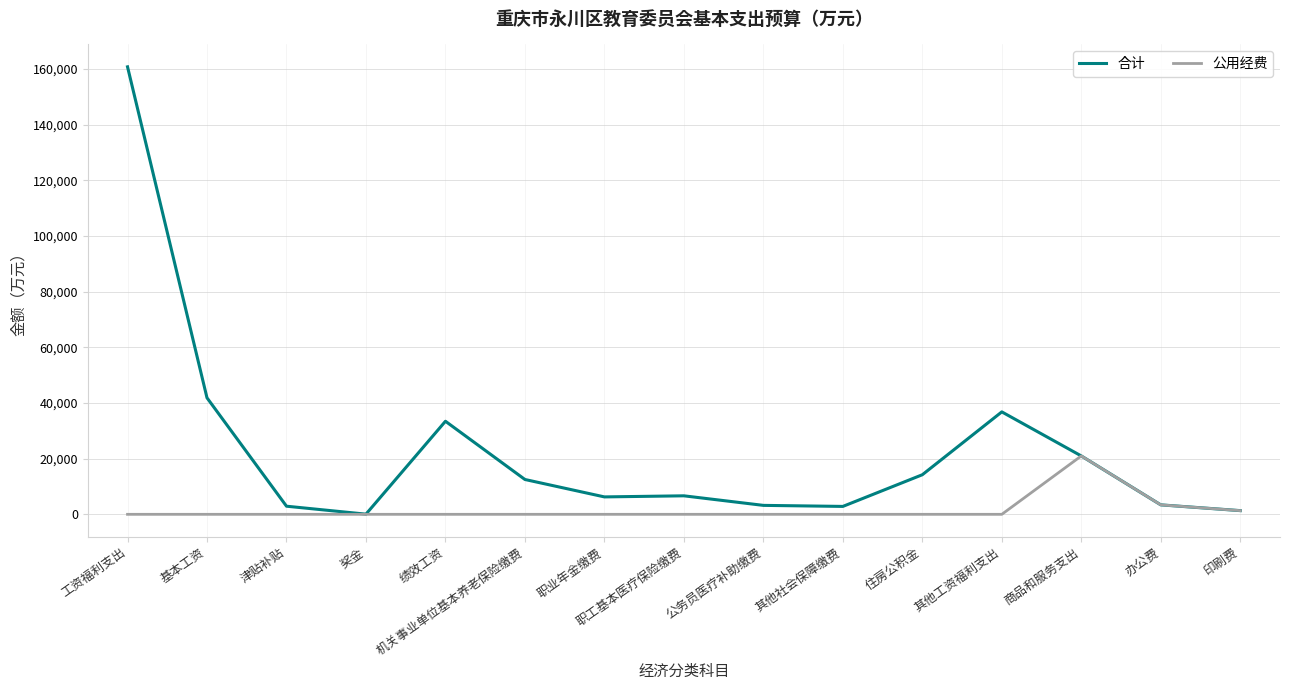

At which category is the sum across all series the highest?

工资福利支出